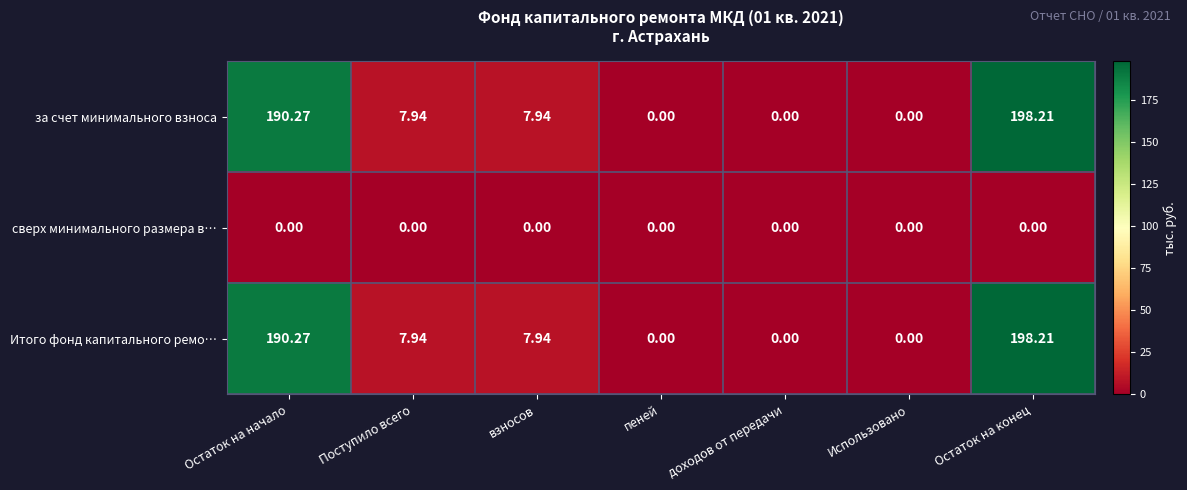

Is the value of сверх минимального размера в… at взносов greater than the value of Итого фонд капитального ремо… at Поступило всего?

No